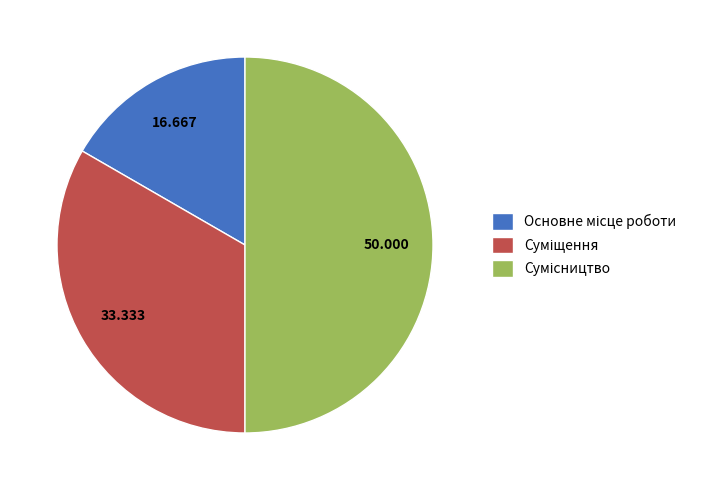

What percentage is the Основне місце роботи slice, to the nearest percent?

17%